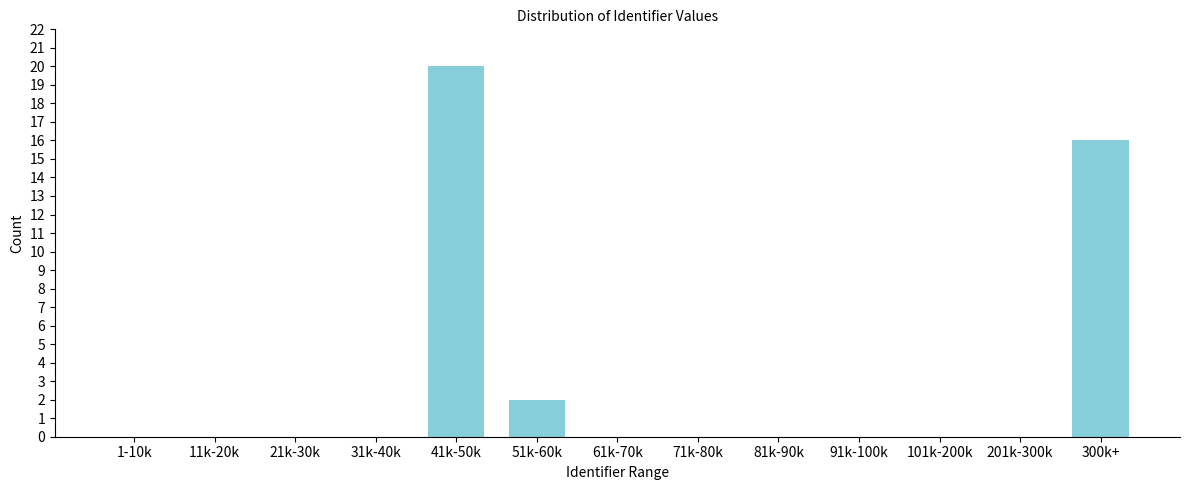

Reading left to right, list all the values displayed in this chart.

1-10k=0	11k-20k=0	21k-30k=0	31k-40k=0	41k-50k=20	51k-60k=2	61k-70k=0	71k-80k=0	81k-90k=0	91k-100k=0	101k-200k=0	201k-300k=0	300k+=16